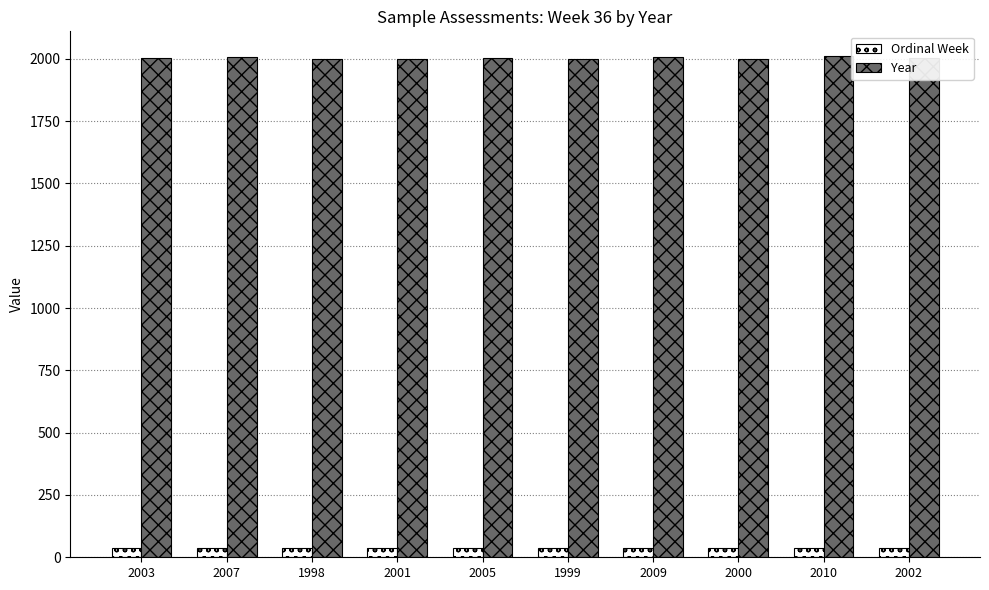

Is it true that Year equals 1998 at 1998?

True